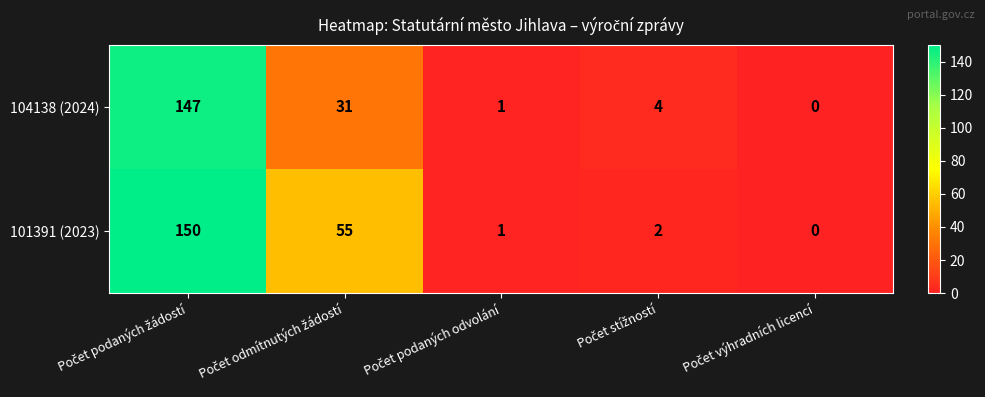

What is the difference between the maximum and second lowest values in the 101391 (2023) series?

149